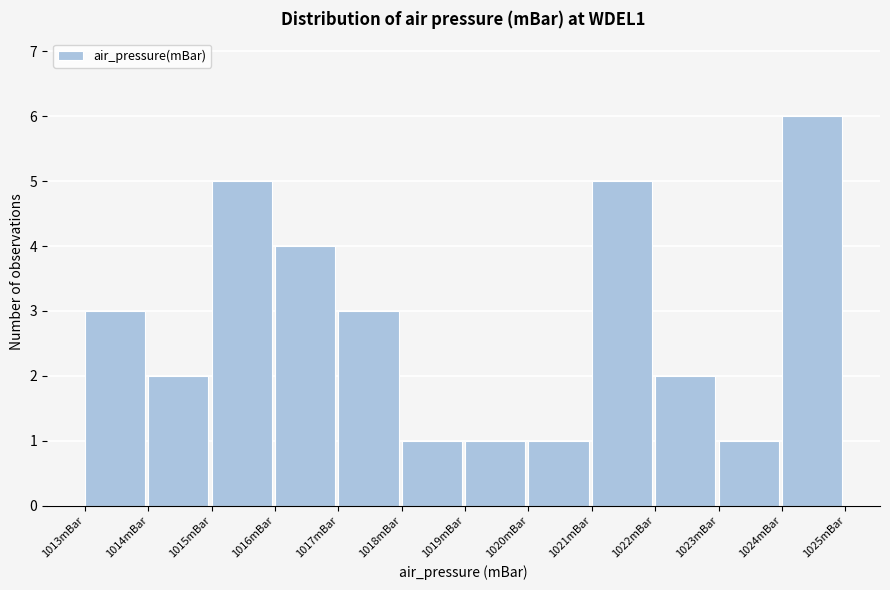

Reading left to right, extract all data points from this chart.

3	2	5	4	3	1	1	1	5	2	1	6